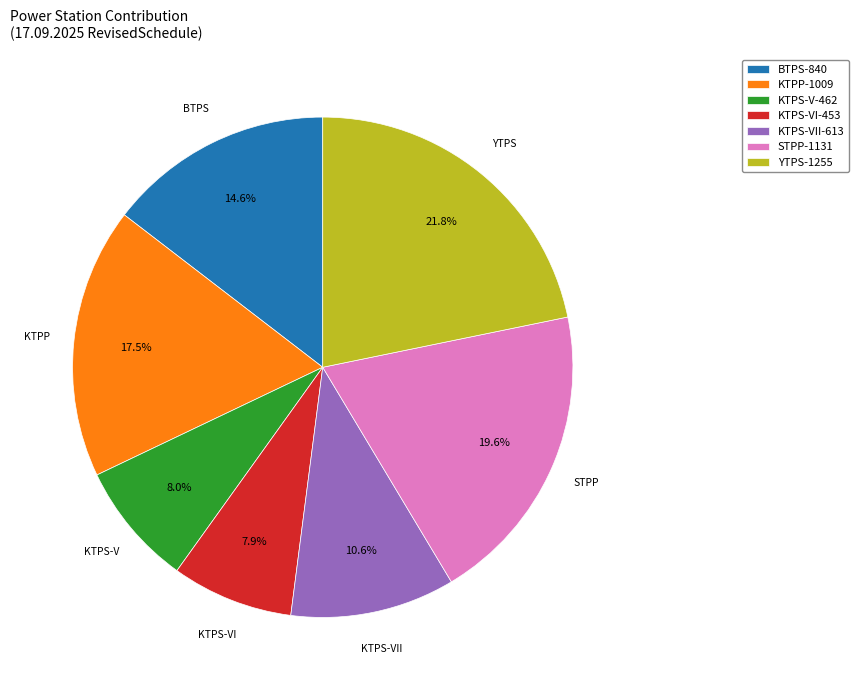

Which slice is the largest?

YTPS-1255